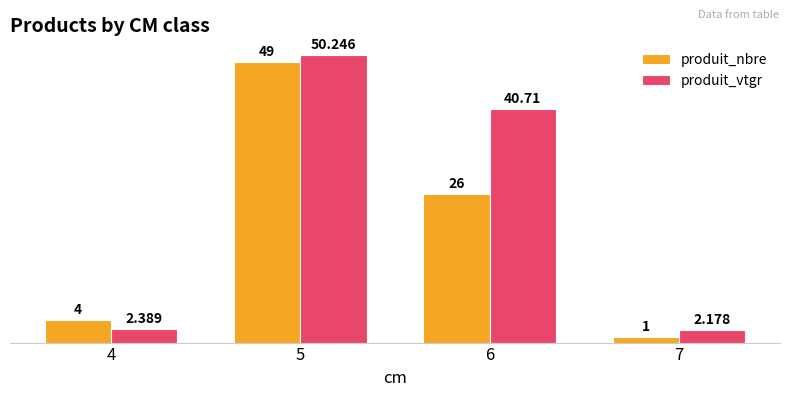

What is the approximate value of produit_nbre at 5?

49.0